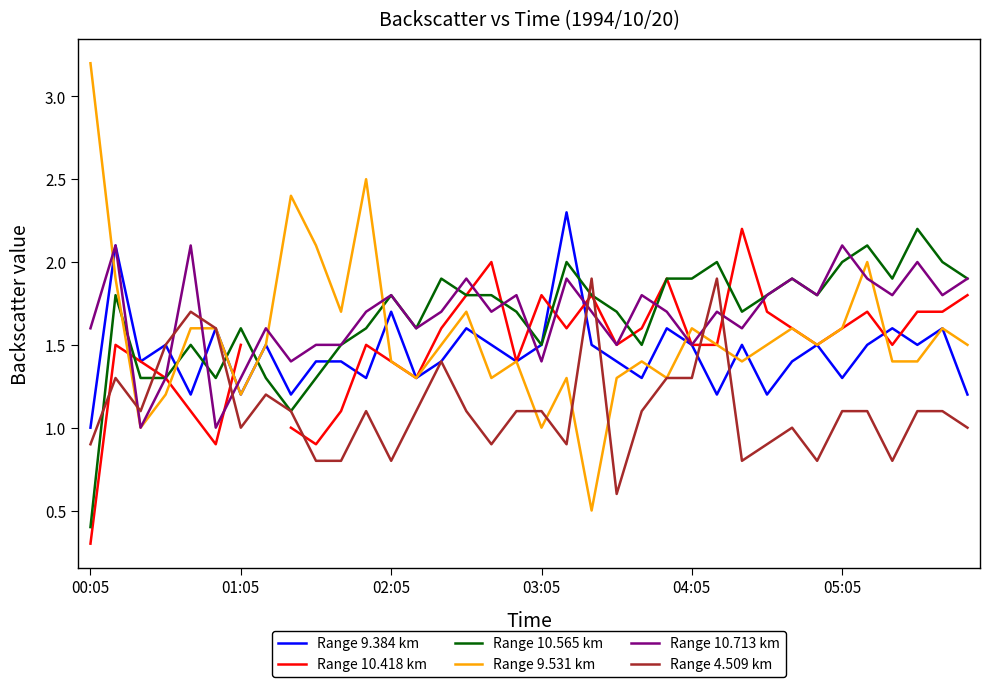

True or false: Range 4.509 km and Range 10.565 km intersect in this chart.

True